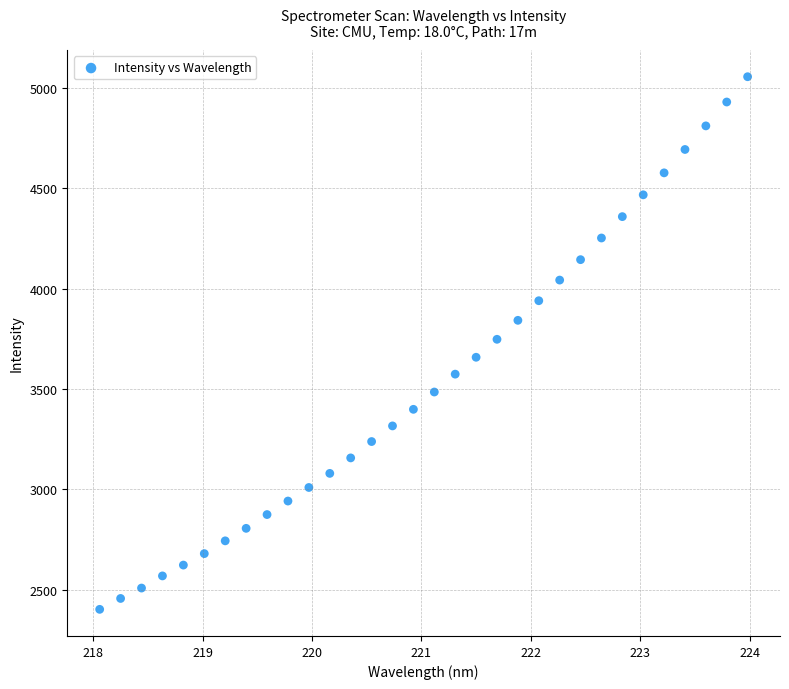

What is the range of Y values (max minus min)?

2651.4